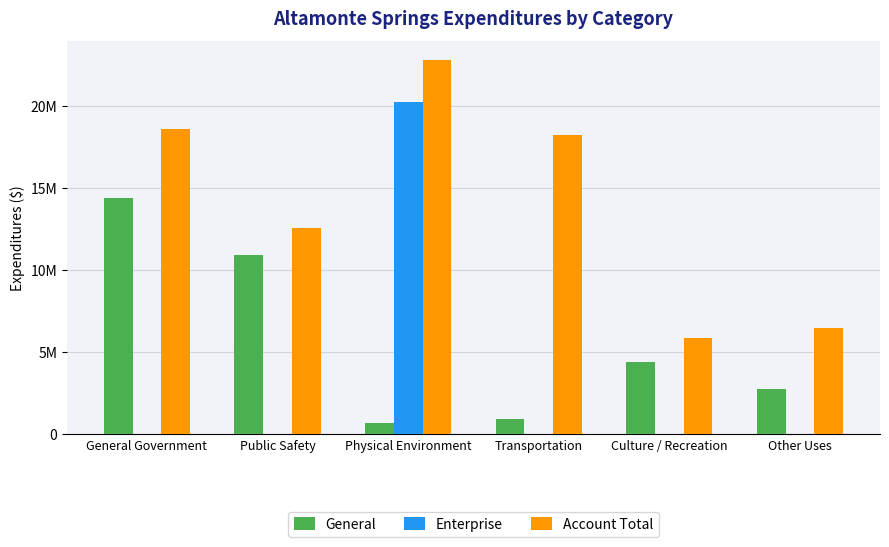

Reading right to left, list all the values displayed in this chart.

General: Other Uses=2750000	Culture / Recreation=4382510	Transportation=920011	Physical Environment=654933	Public Safety=10908722	General Government=14421009
Enterprise: Other Uses=0	Culture / Recreation=0	Transportation=0	Physical Environment=20260099	Public Safety=0	General Government=0
Account Total: Other Uses=6500000	Culture / Recreation=5853247	Transportation=18258843	Physical Environment=22835508	Public Safety=12596348	General Government=18609893